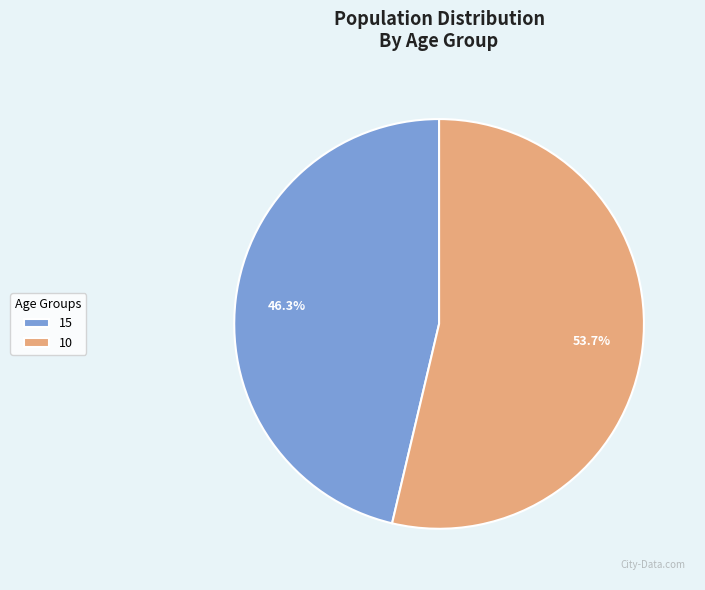

Is it true that 10 is 46% of the pie?

False